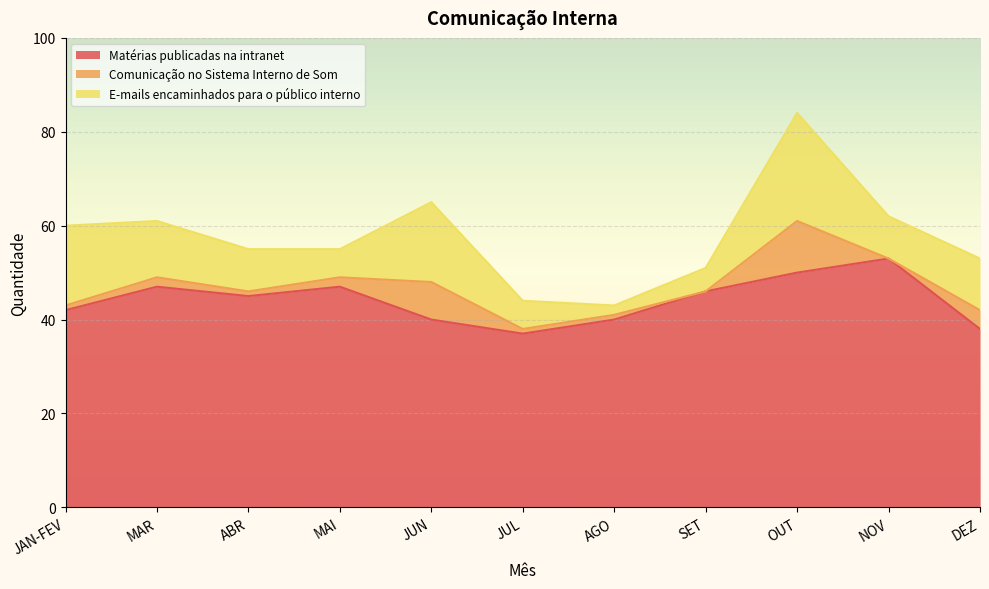

How many lines are shown in the chart?

3